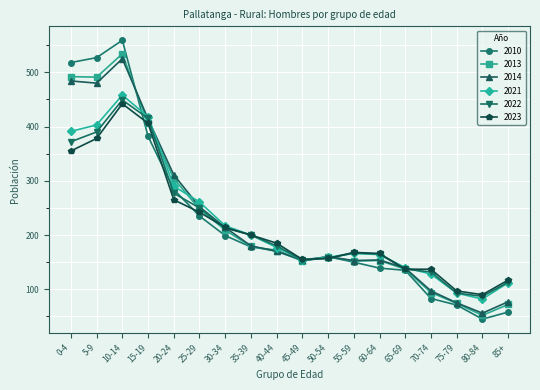

What is the spread (max minus min) of values at 60-64?

27